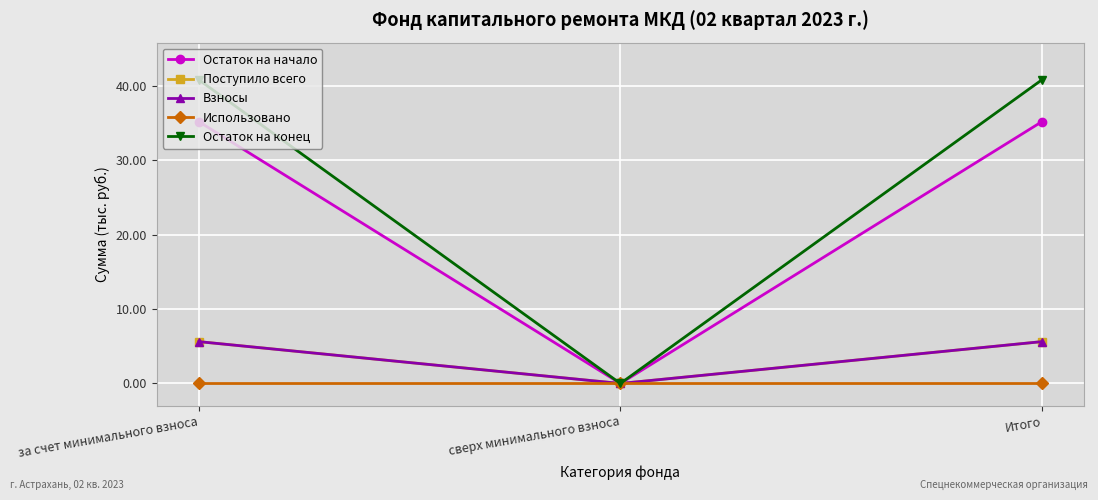

What is the label of the 1st point from the right?

Итого